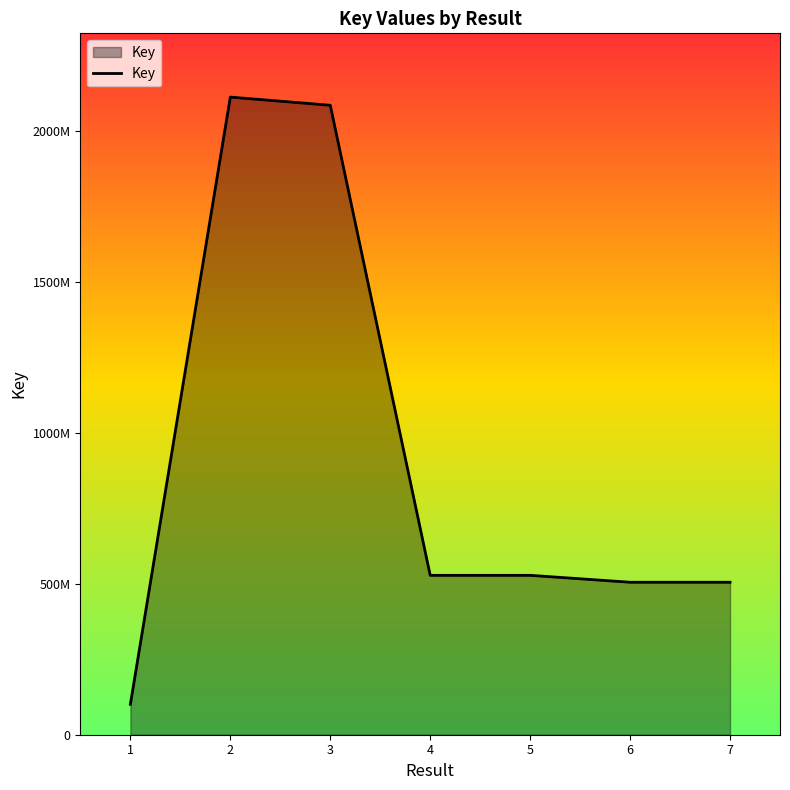

What is the greatest value displayed?

2111818194